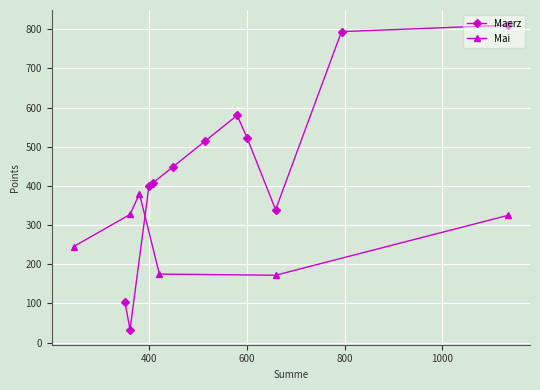

What is the value of the Maerz point at the 7th from the left?

580.0